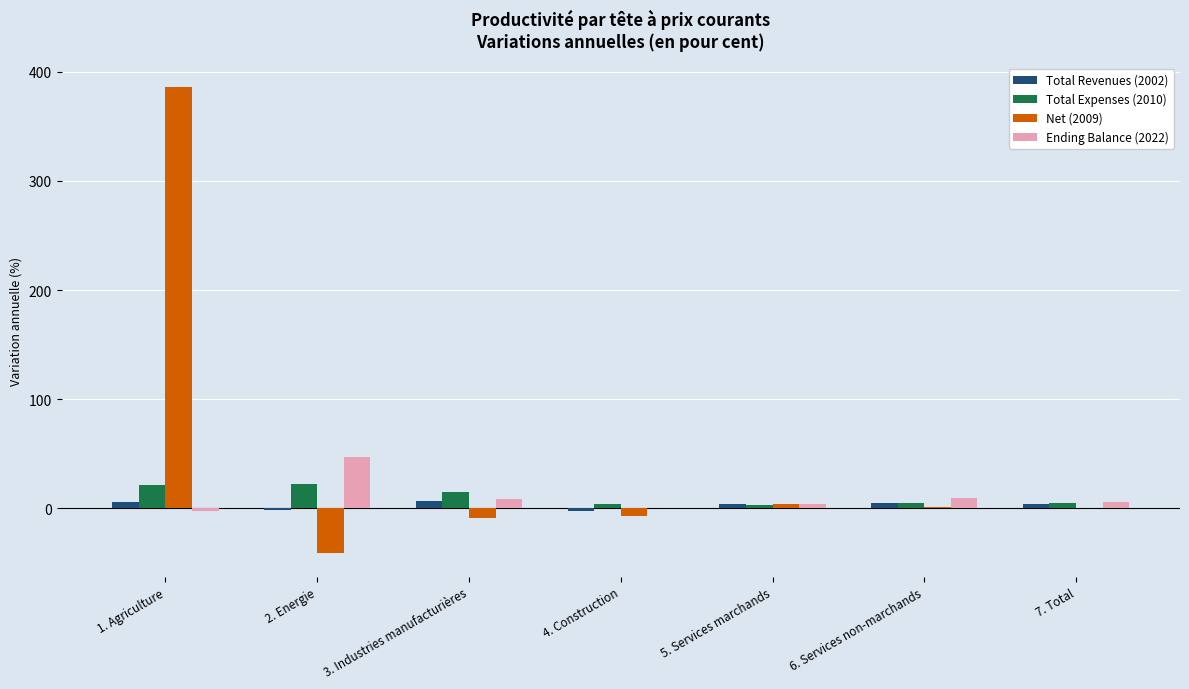

Which series has the largest total across all categories?

Net (2009)